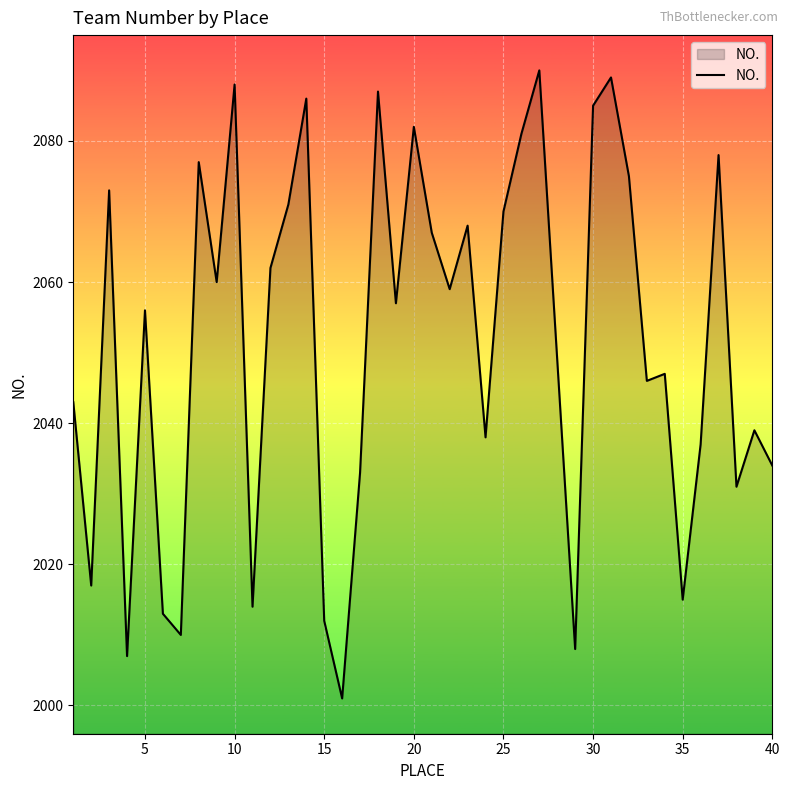

What is the maximum value shown in the chart?

2090